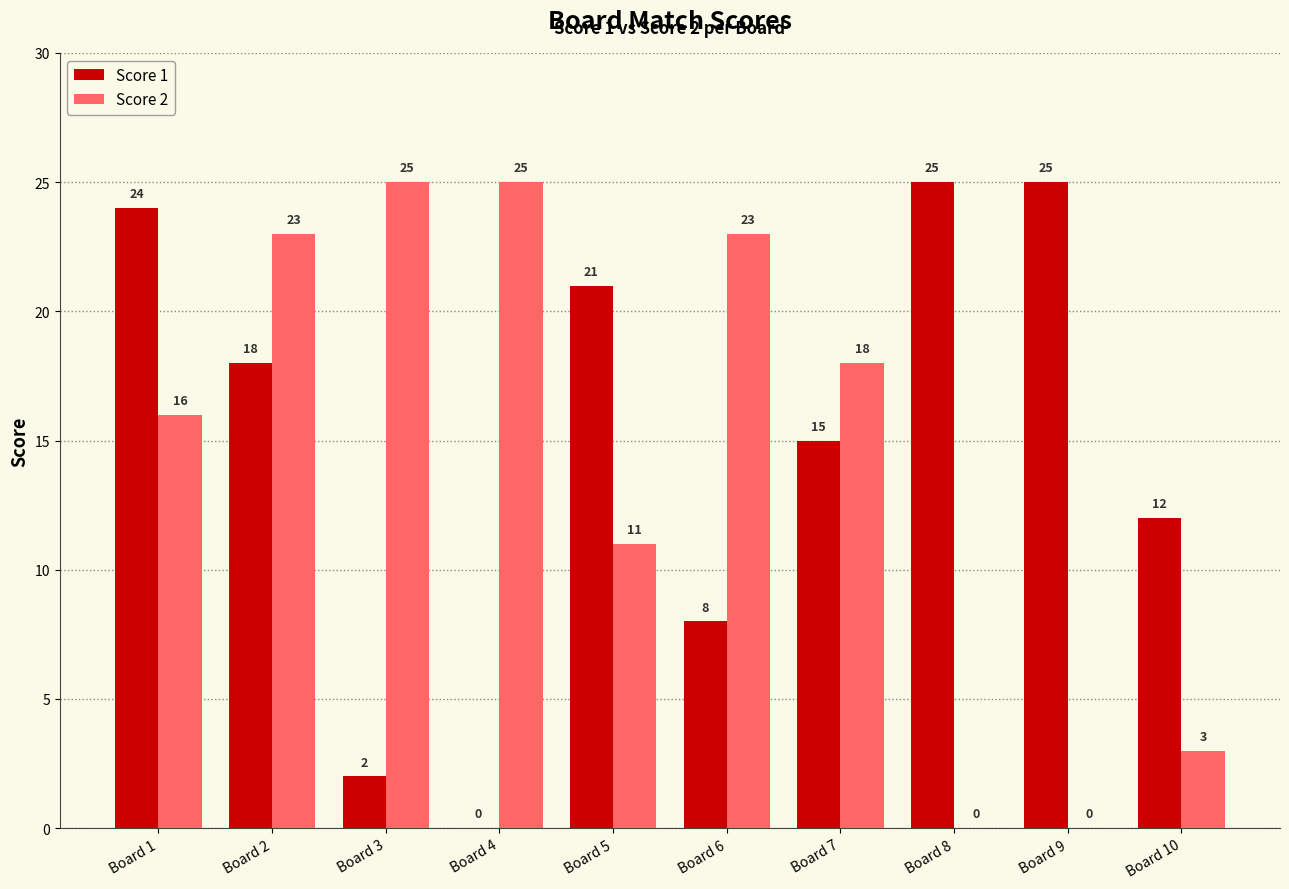

What is the sum of all Score 2 values?

144